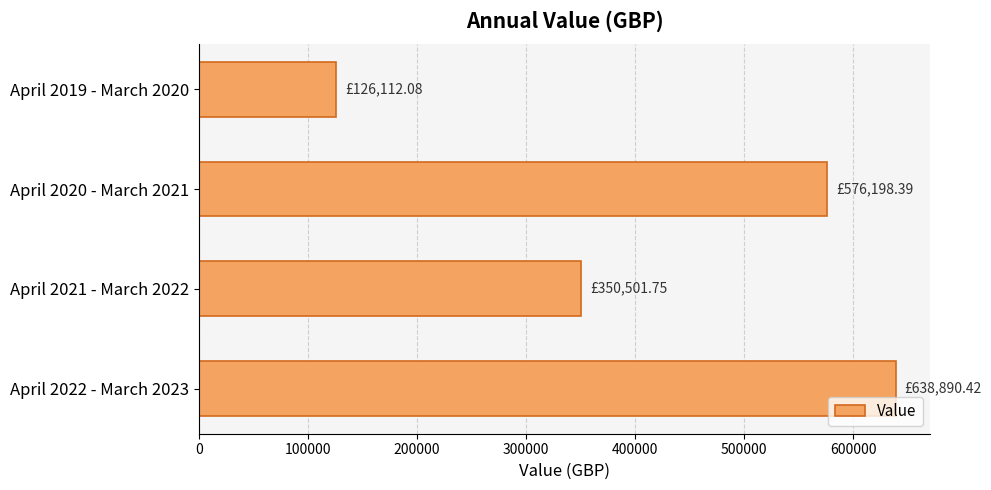

What is the minimum value shown in the chart?

126112.1